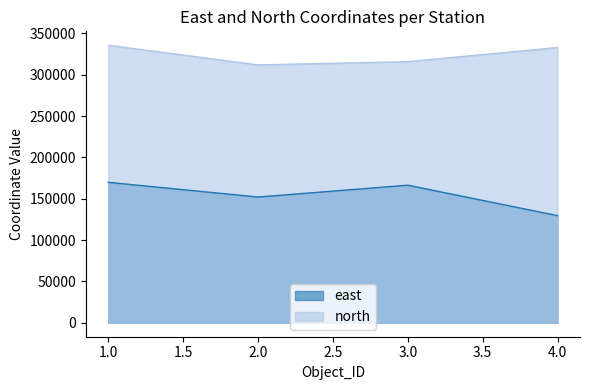

Which has a higher value, 1 or 4?

1